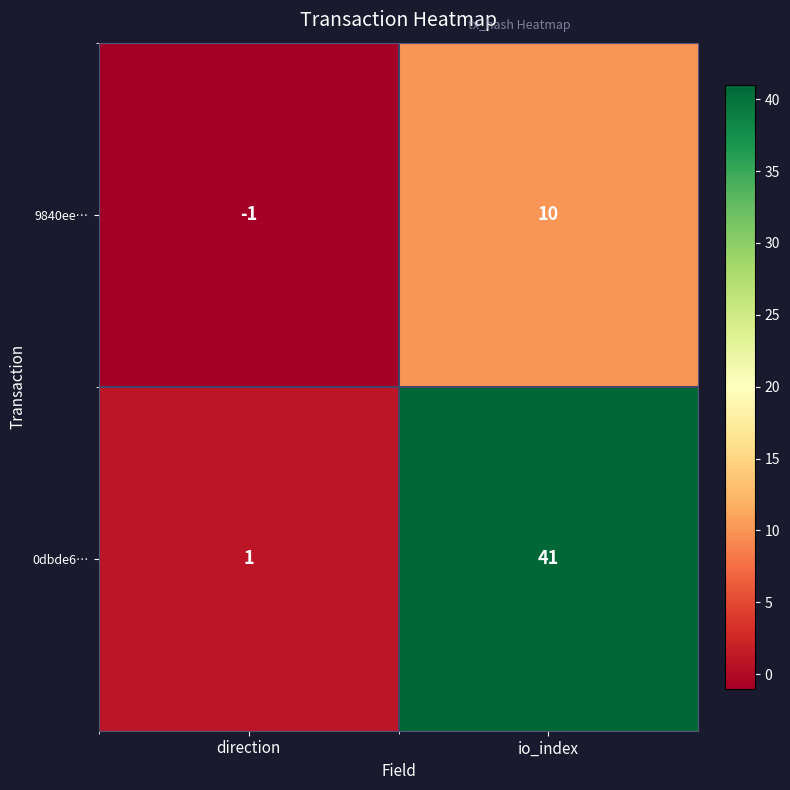

What is the sum of the 9840ee… values at direction and io_index?

9